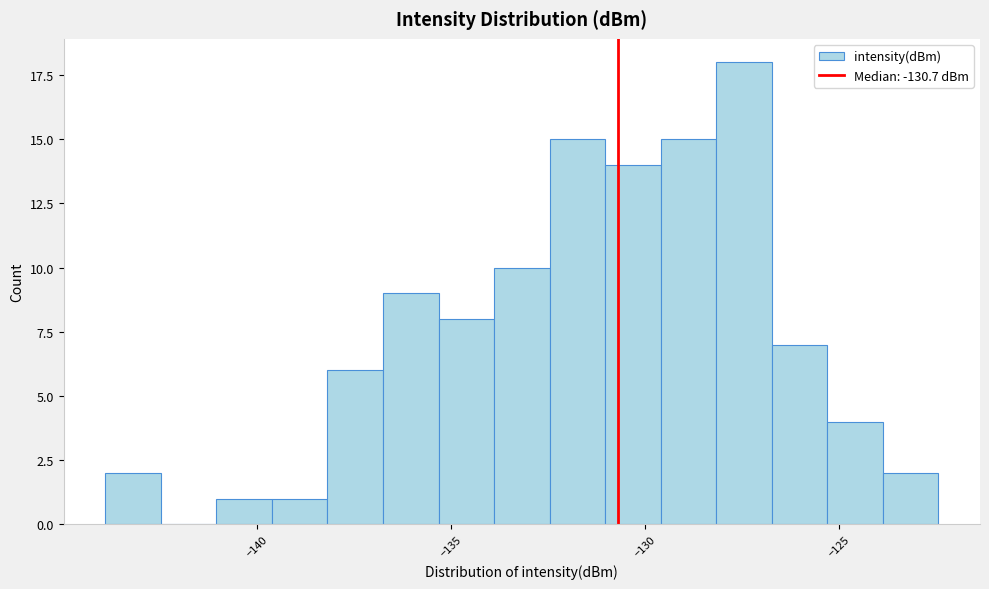

Around what value on the x-axis is the tallest bar? Give the approximate position of its centre, as read against the axis.

-127.5